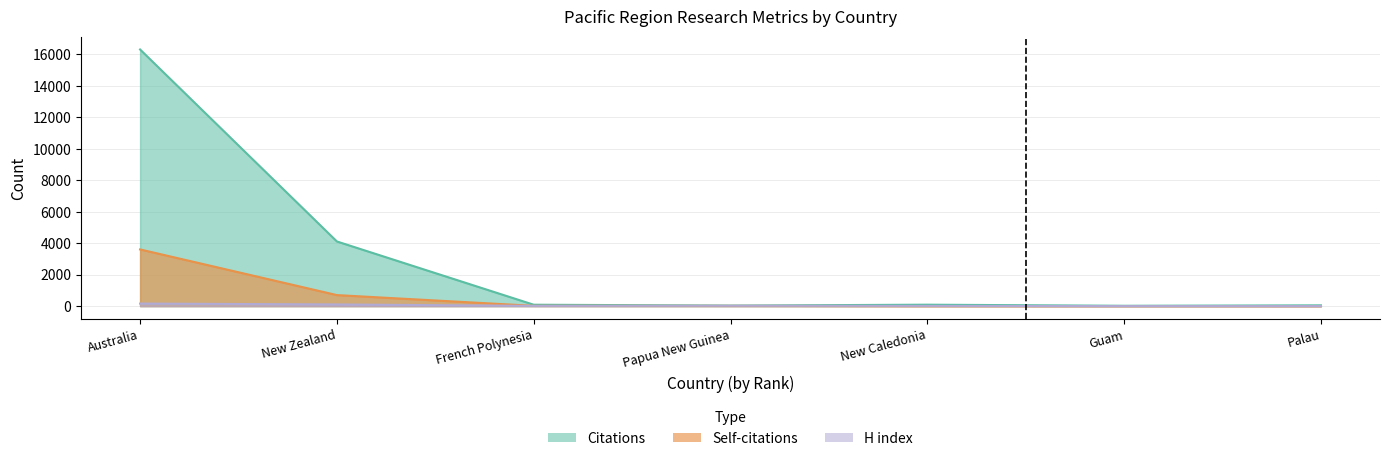

Where does the H index series first go above 16?

Australia